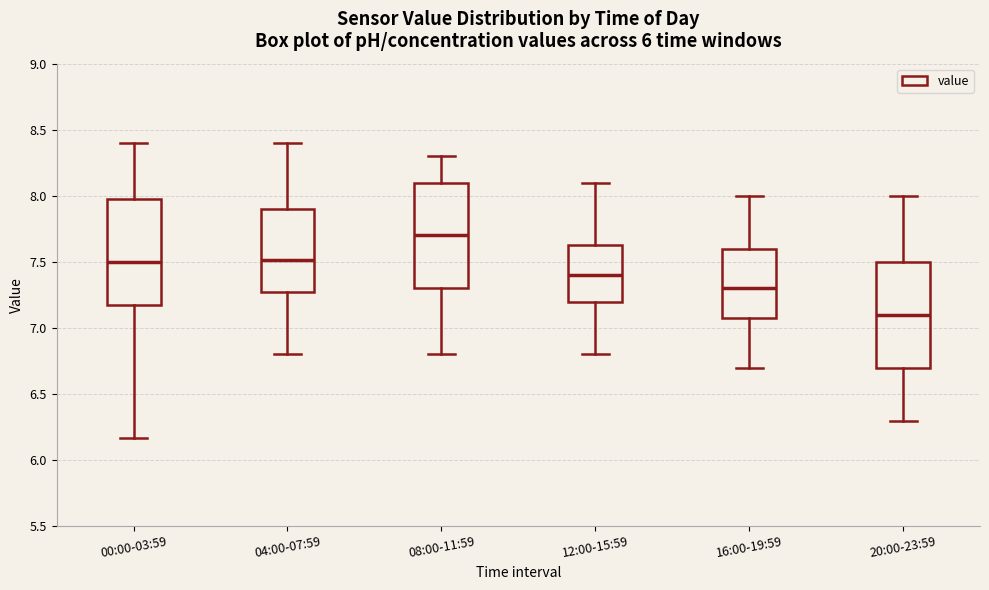

Reading left to right, read every box against the y-axis: the position of its median line, the range the box covers, and the ends of its whiskers. The values are not printed on the chart, so give them approximately, as read against the axis.

00:00-03:59: median 7.50, box 7.20 to 8.00, whiskers 6.15 to 8.40
04:00-07:59: median 7.50, box 7.30 to 7.90, whiskers 6.80 to 8.40
08:00-11:59: median 7.70, box 7.30 to 8.10, whiskers 6.80 to 8.30
12:00-15:59: median 7.40, box 7.20 to 7.65, whiskers 6.80 to 8.10
16:00-19:59: median 7.30, box 7.10 to 7.60, whiskers 6.70 to 8.00
20:00-23:59: median 7.10, box 6.70 to 7.50, whiskers 6.30 to 8.00